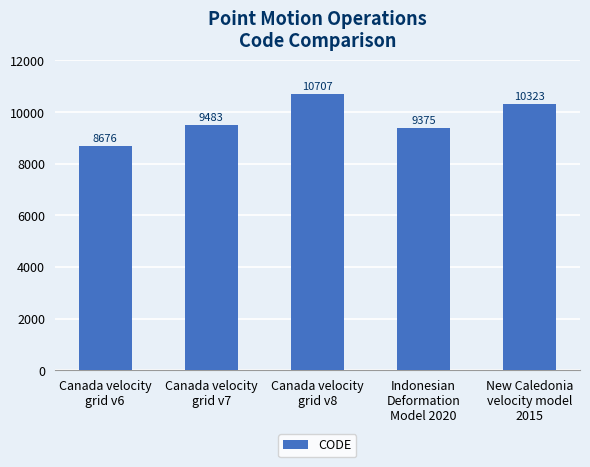

The value at New Caledonia
velocity model
2015 is 10323. True or false?

True